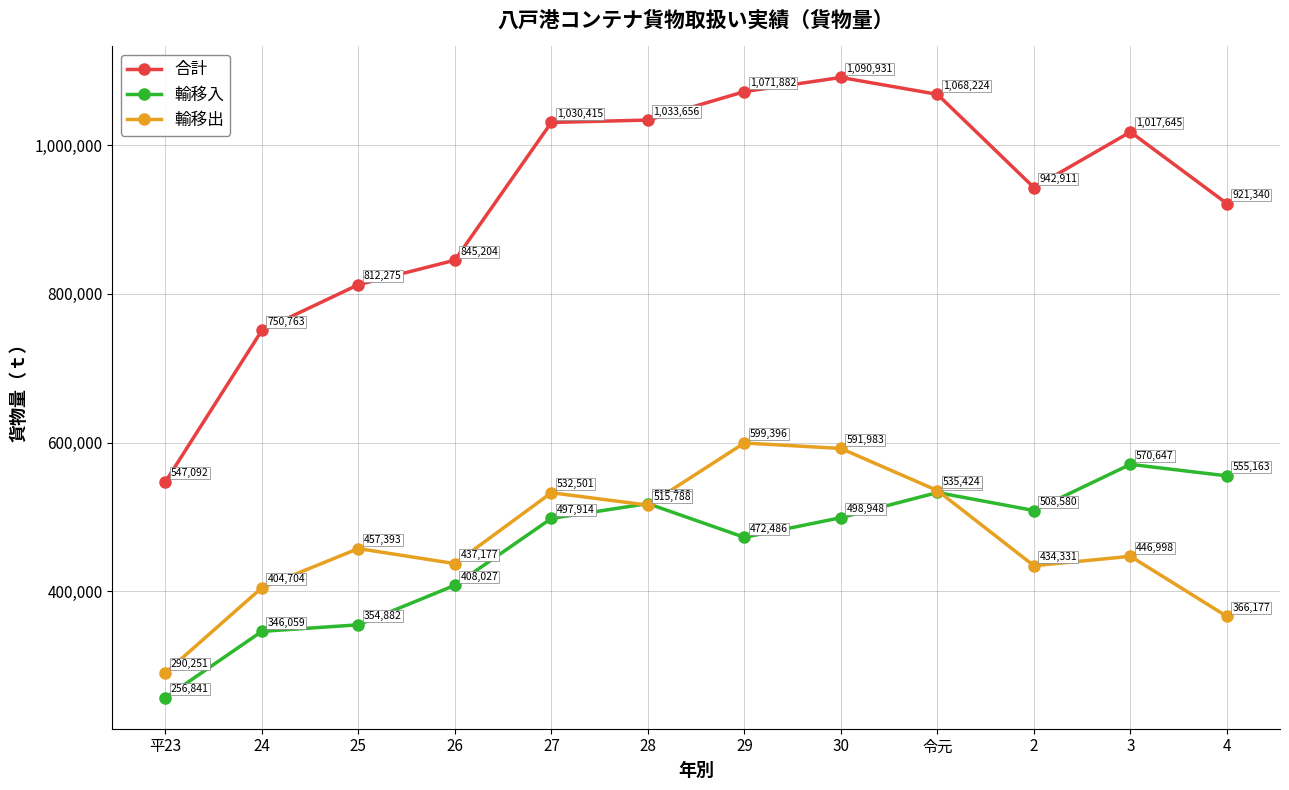

What is the highest value of the 合計 series?

1090931